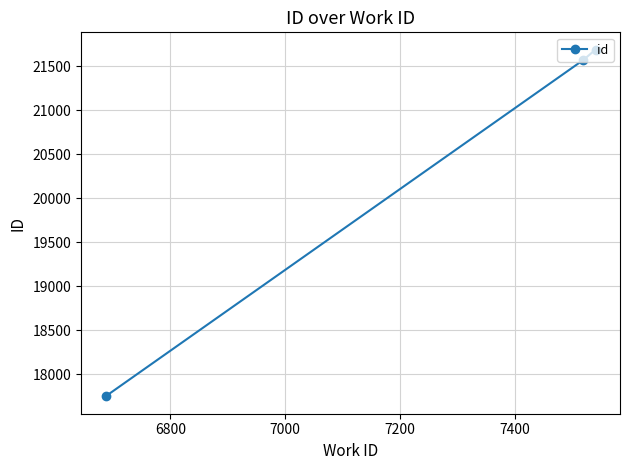

What is the maximum value shown in the chart?

21691